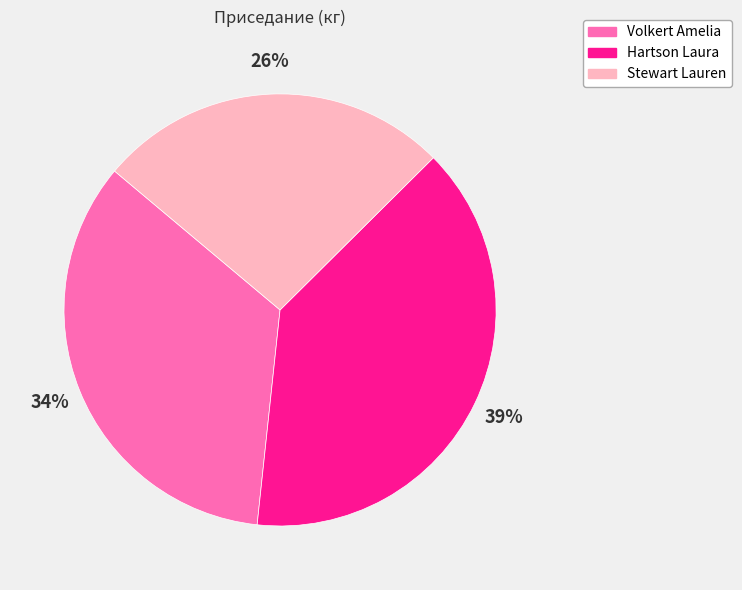

To the nearest percent, what portion does Volkert Amelia represent?

34%